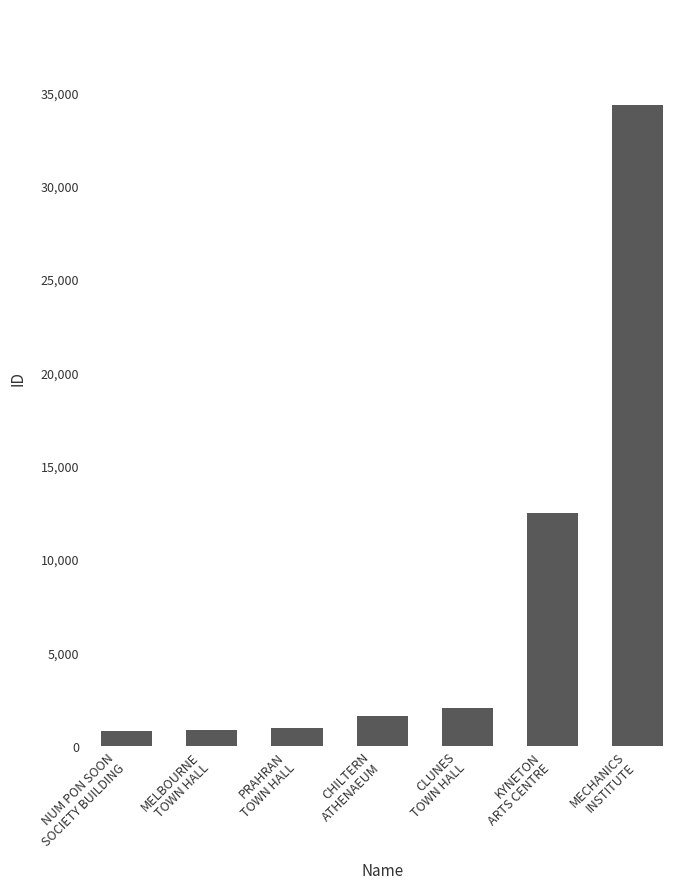

What position from the left is NUM PON SOON
SOCIETY BUILDING?

1